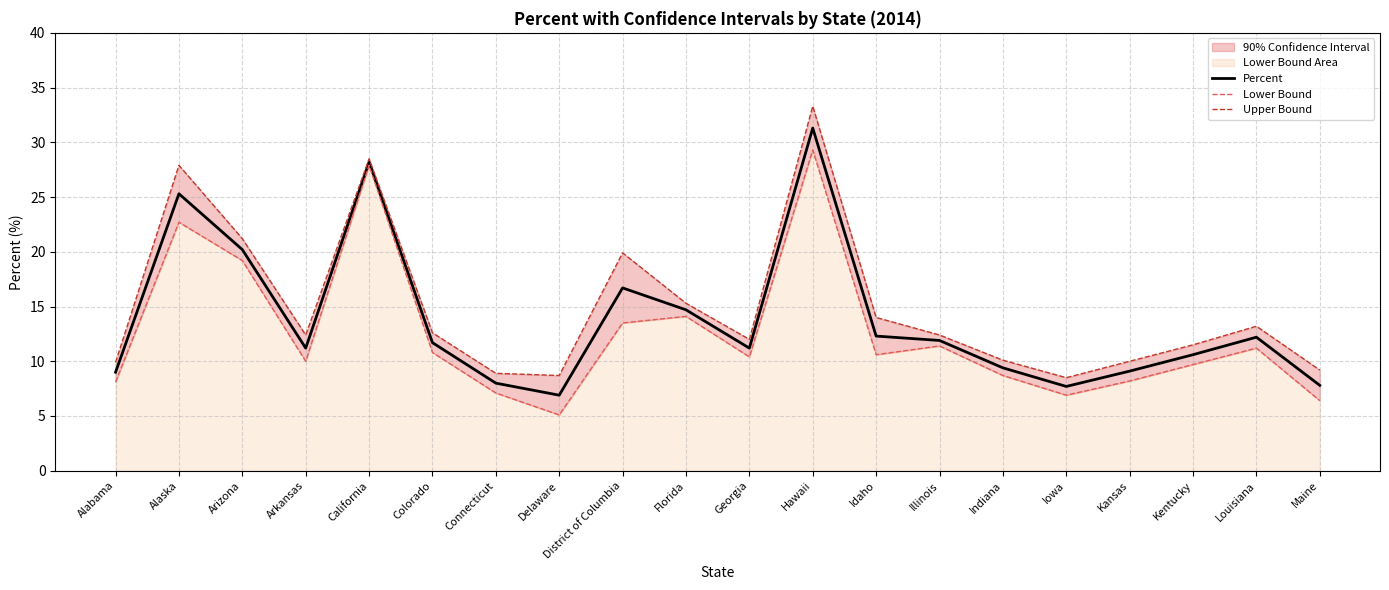

What is the value of the Upper Bound point at the 11th from the left?

12.0